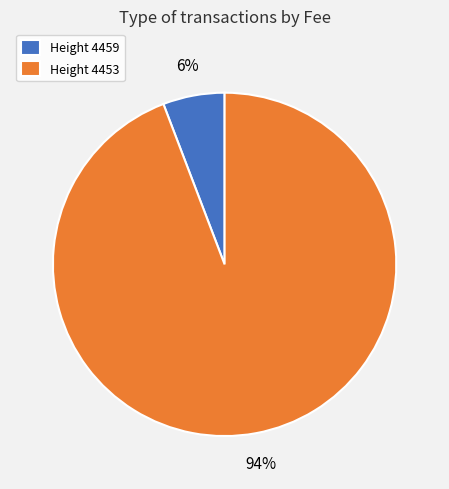

Is it true that Height 4459 is 1% of the pie?

False